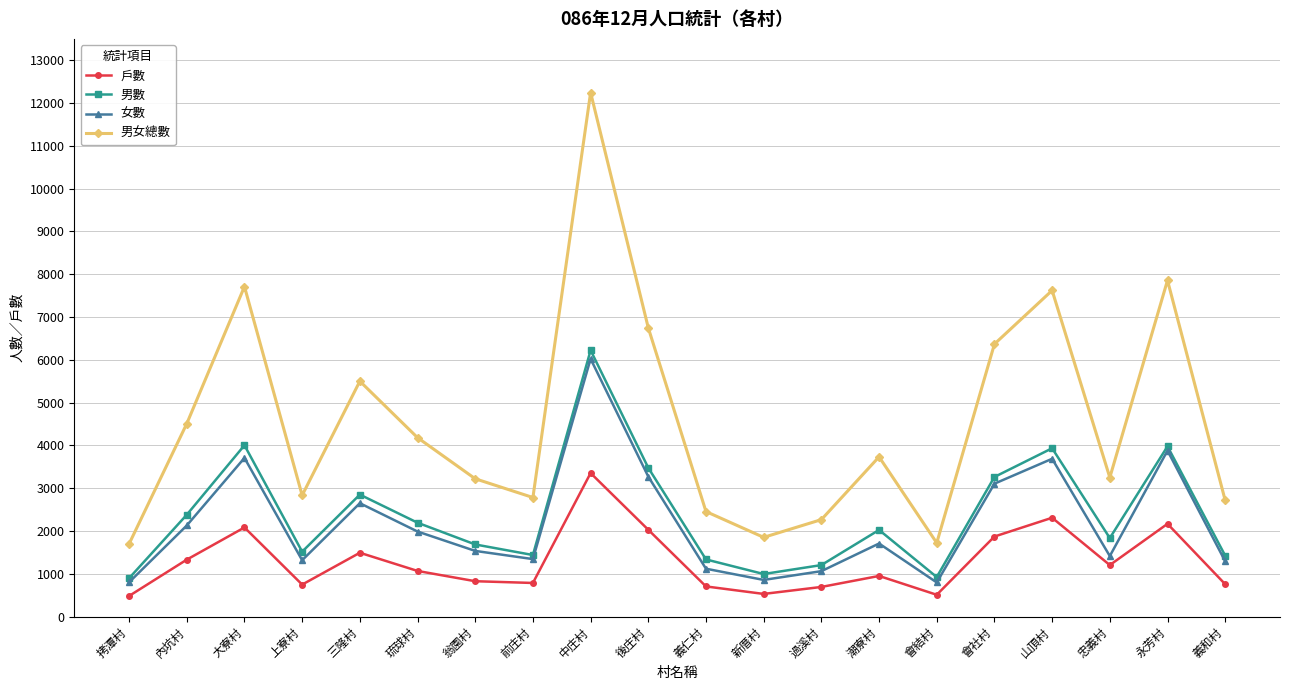

What is the difference between the second highest and minimum values in the 男數 series?

3107